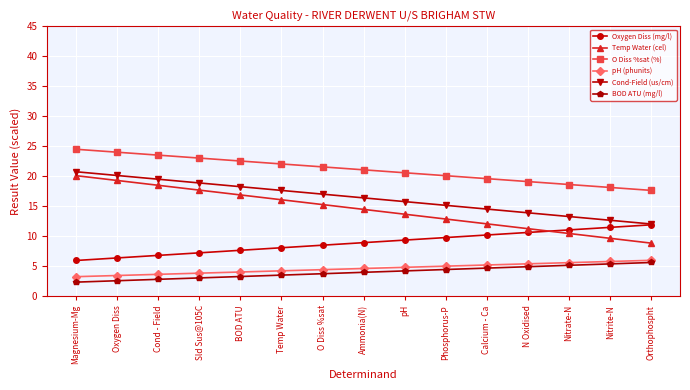

The pH (phunits) series shows 1.5 at Orthophospht. True or false?

False